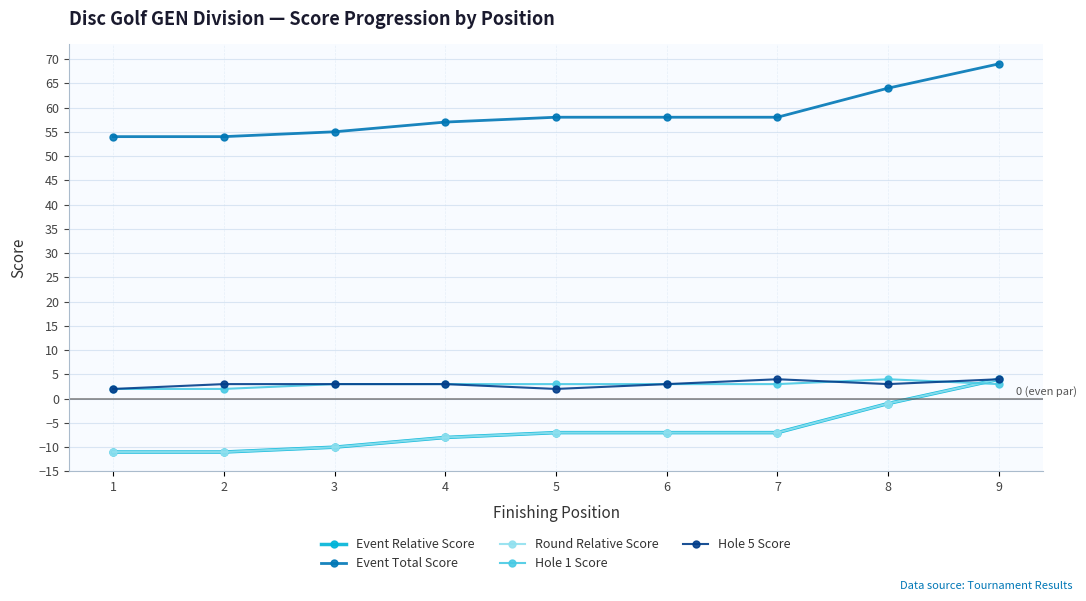

True or false: Event Total Score and Hole 5 Score cross at least once.

False